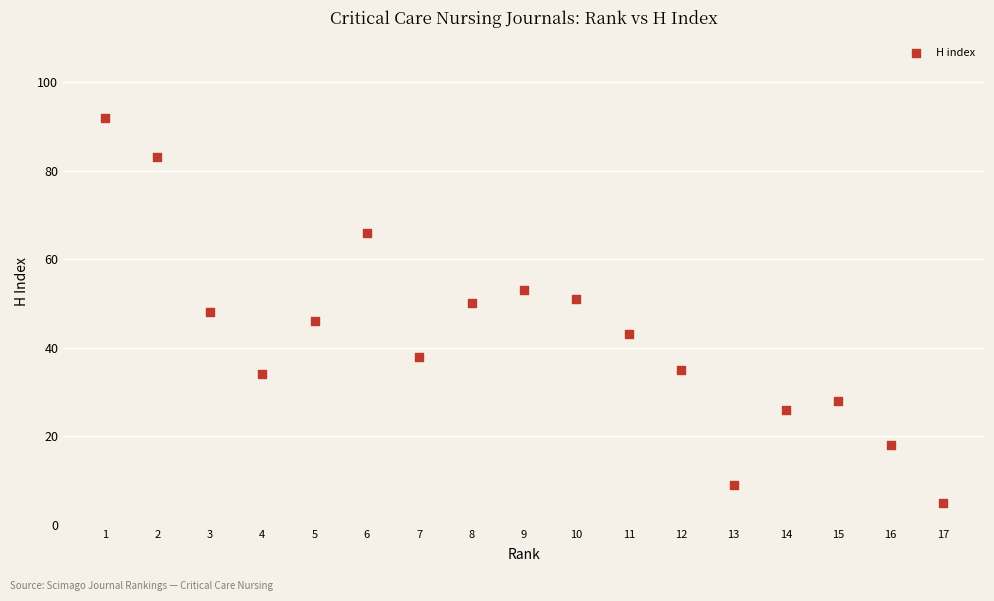

What is the range of X values (max minus min)?

16